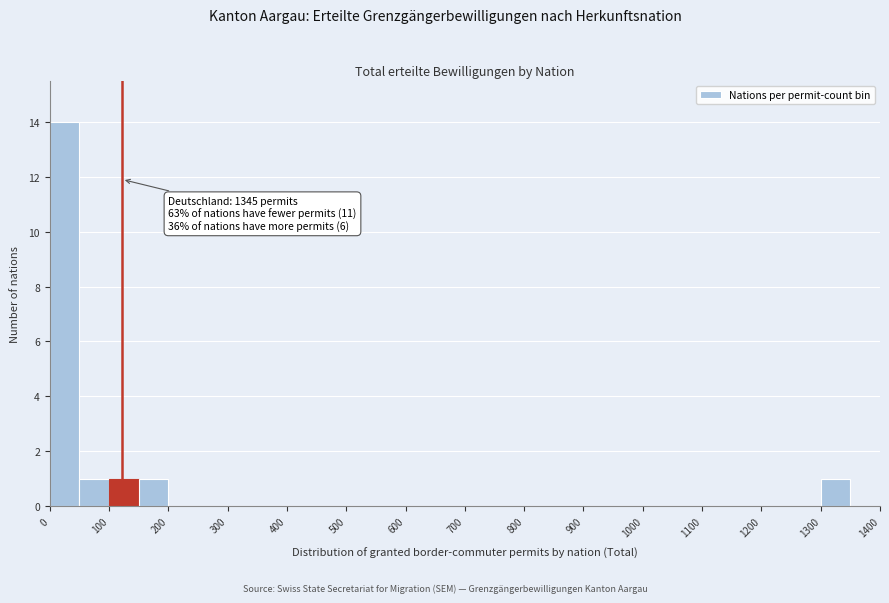

Over which range of the x-axis is the bar tallest?

0 to 50